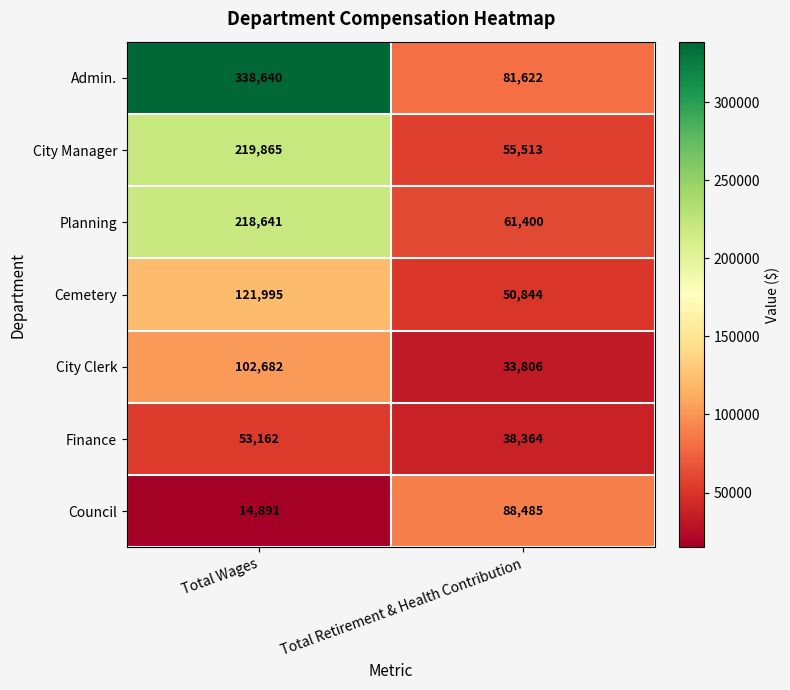

Reading right to left, extract all data points from this chart.

Admin.: Total Retirement & Health Contribution=81622	Total Wages=338640
City Manager: Total Retirement & Health Contribution=55513	Total Wages=219865
Planning: Total Retirement & Health Contribution=61400	Total Wages=218641
Cemetery: Total Retirement & Health Contribution=50844	Total Wages=121995
City Clerk: Total Retirement & Health Contribution=33806	Total Wages=102682
Finance: Total Retirement & Health Contribution=38364	Total Wages=53162
Council: Total Retirement & Health Contribution=88485	Total Wages=14891